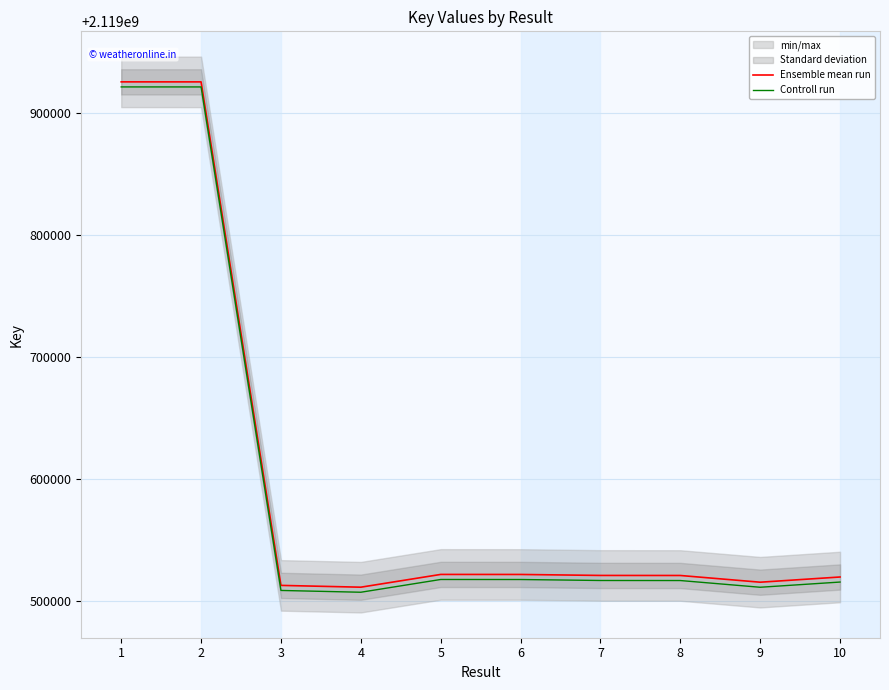

True or false: Controll run has more than 2 interior local peaks.

False